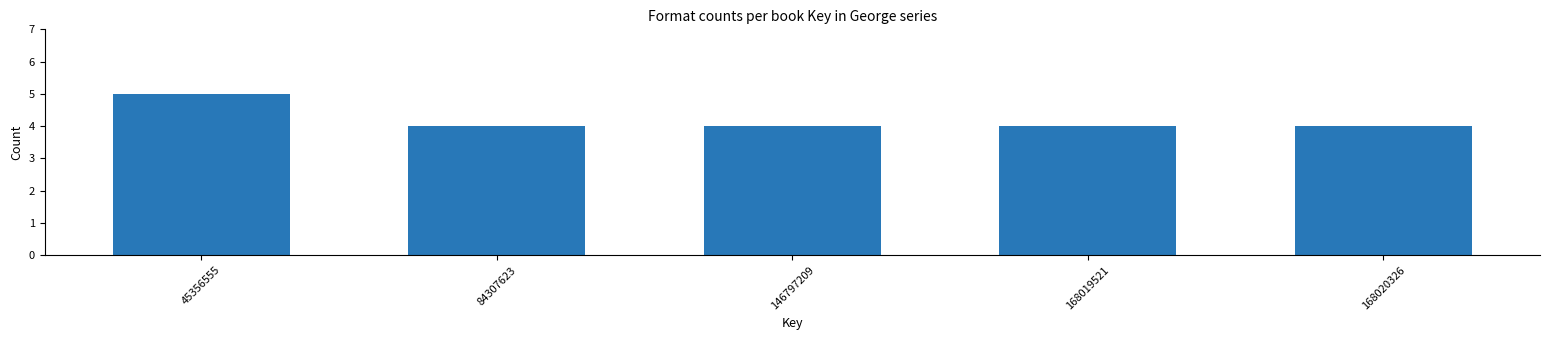

Reading right to left, extract all data points from this chart.

4	4	4	4	5